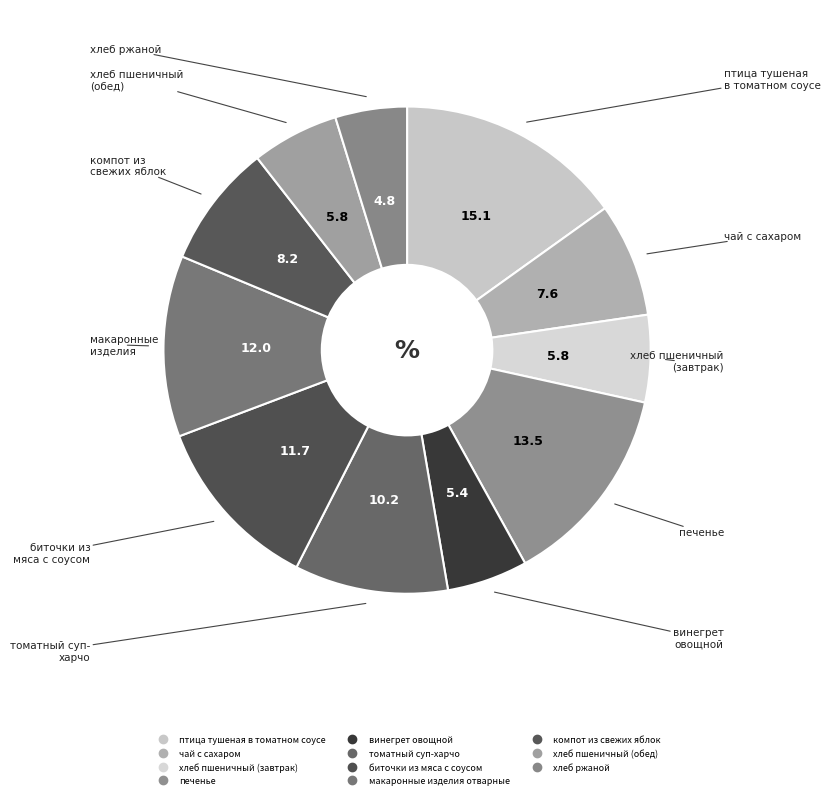

How much of the chart is everything except томатный суп-харчо?

89.8%